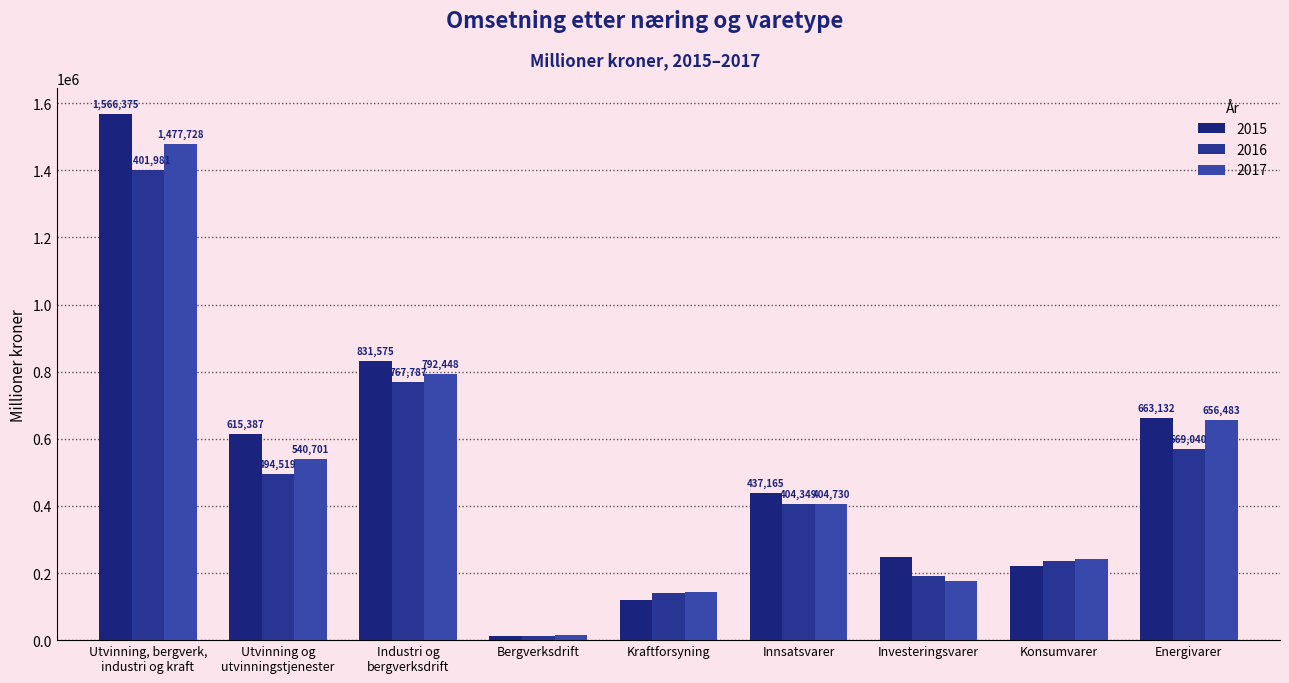

Is the value of 2016 at Energivarer greater than the value of 2015 at Innsatsvarer?

Yes